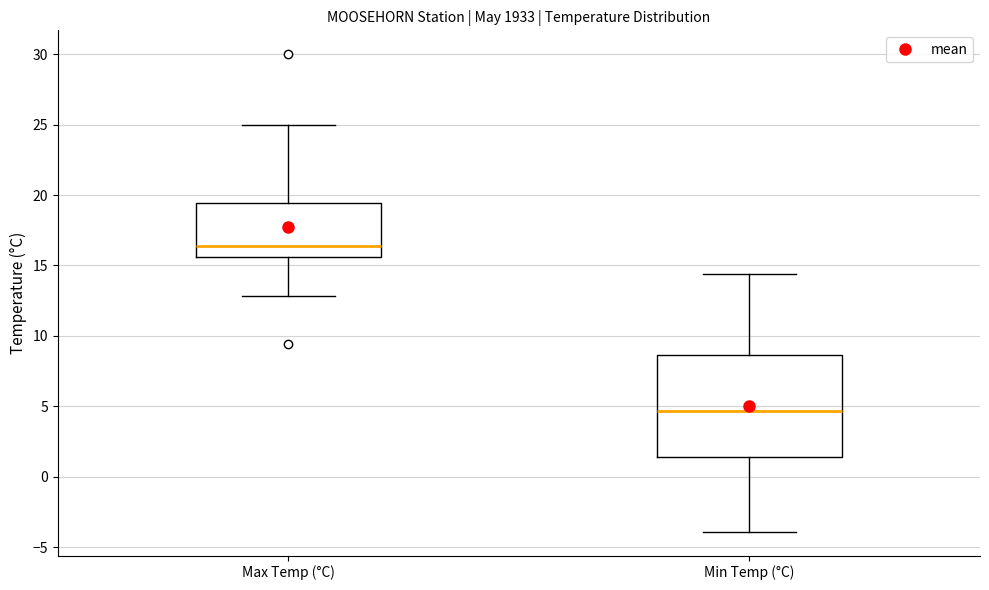

Reading left to right, read every box against the y-axis: the position of its median line, the range the box covers, and the ends of its whiskers. The values are not printed on the chart, so give them approximately, as read against the axis.

Max Temp (°C): median 16.5, box 15.5 to 19.5, whiskers 13.0 to 25.0
Min Temp (°C): median 4.5, box 1.5 to 8.5, whiskers -4.0 to 14.5